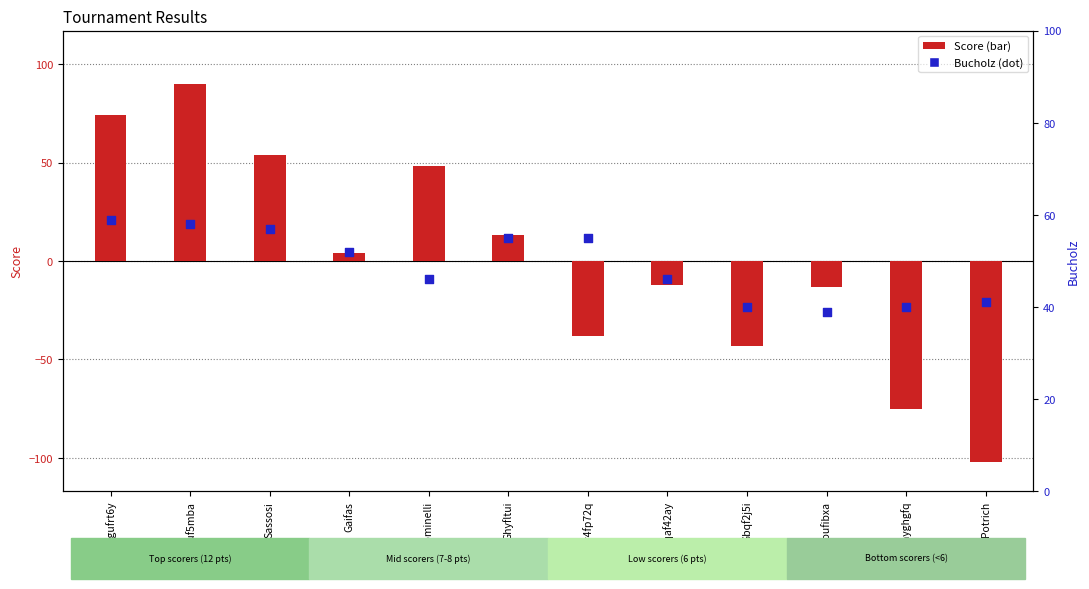

At which category is the sum across all series the highest?

Iquf5mba